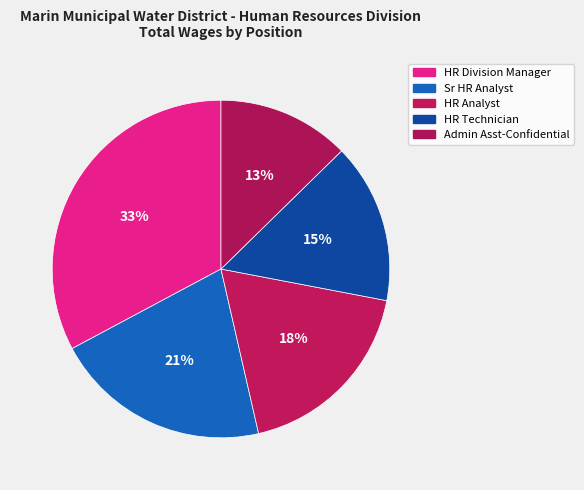

Count the number of slices in the pie.

5